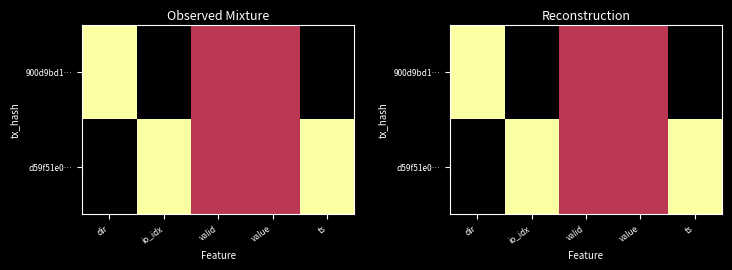

Rank the series by their average value, from lowest to highest.

900d9bd1…, d59f51e0…